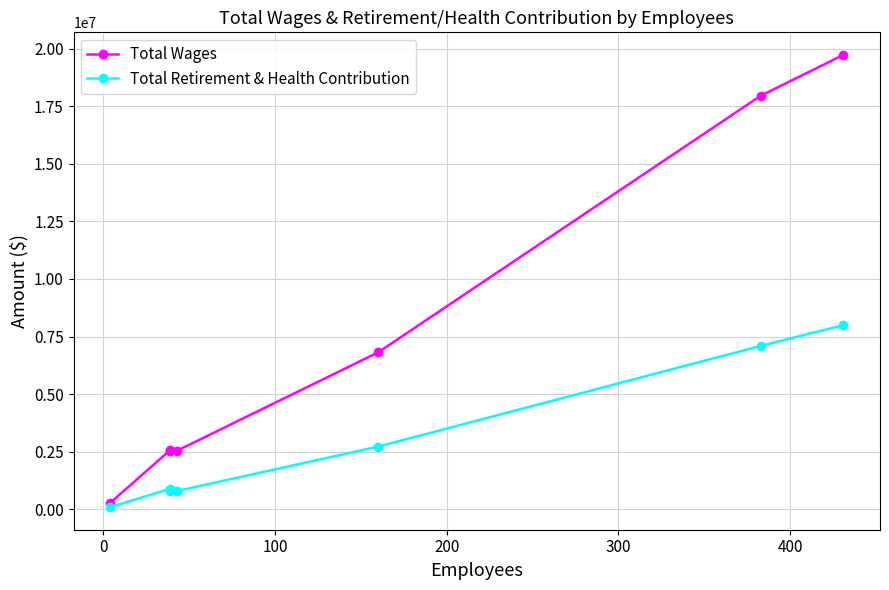

What are all the series names shown in the legend?

Total Wages, Total Retirement & Health Contribution